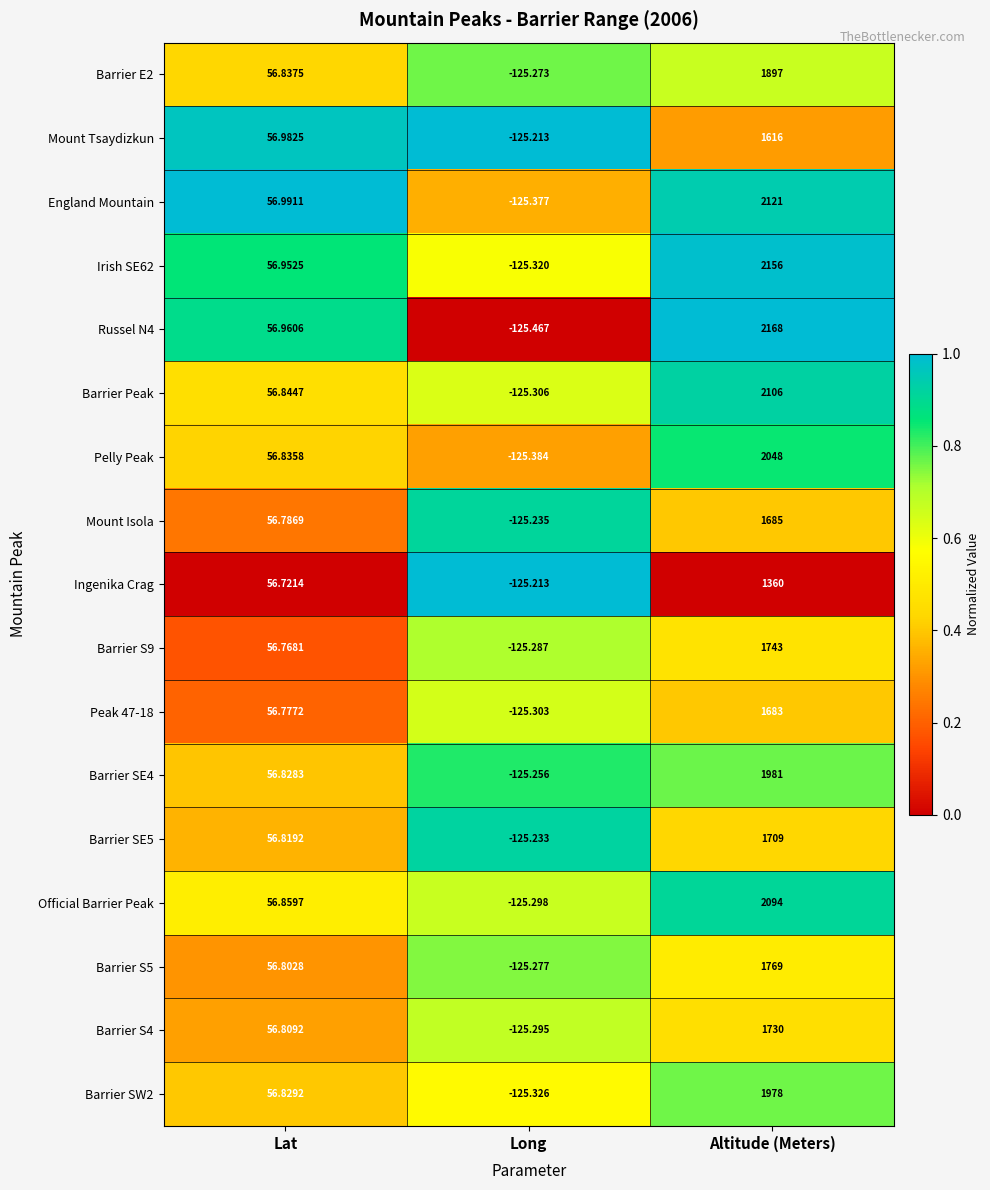

Rank the categories by Barrier S5 value from lowest to highest.

Long, Lat, Altitude (Meters)